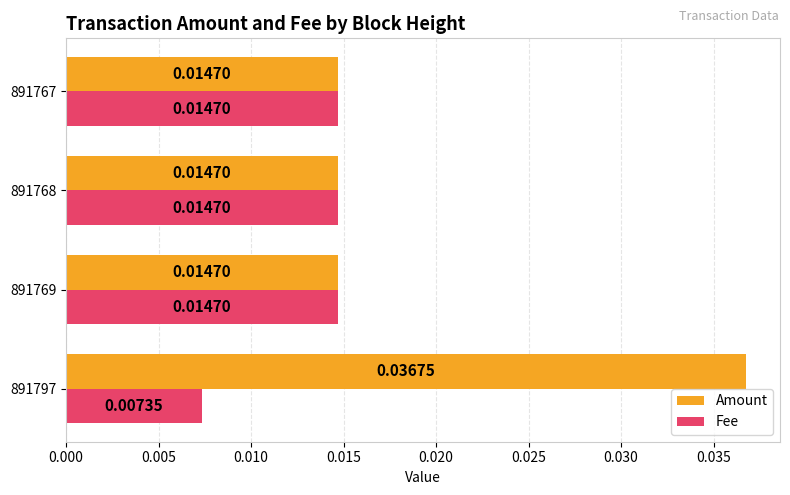

List the series in order of their overall mean, lowest first.

Fee, Amount